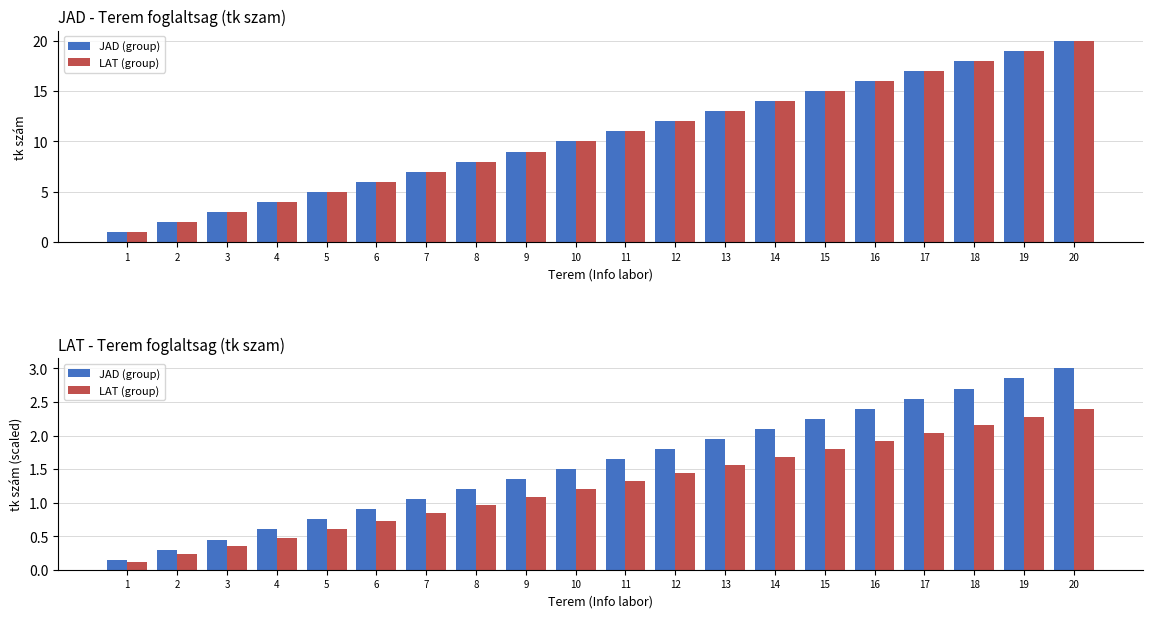

What is the value of the JAD (group) bar at the 19th from the left?

2.9